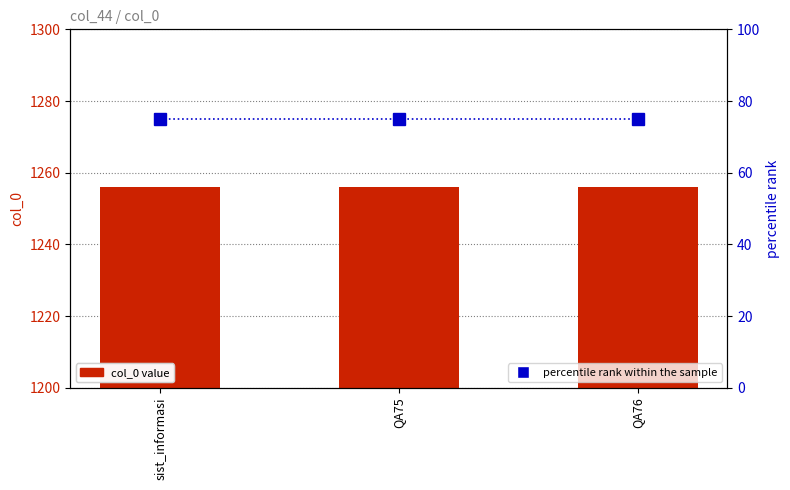

Which series changed the most between sist_informasi and QA75?

col_0 value